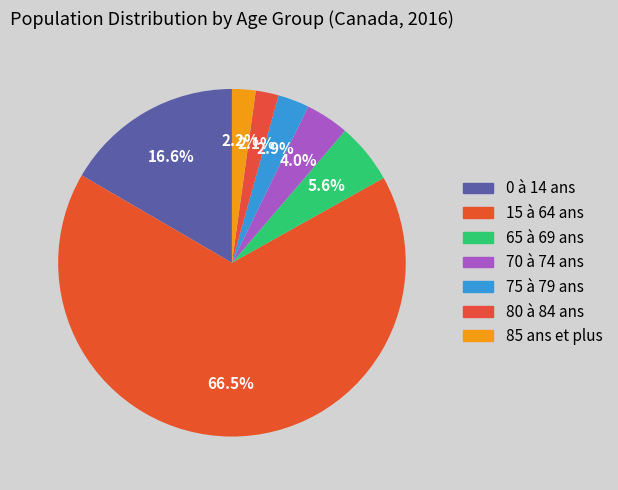

Approximately how many times larger is the value at 85 ans et plus compared to 65 à 69 ans?

0.4